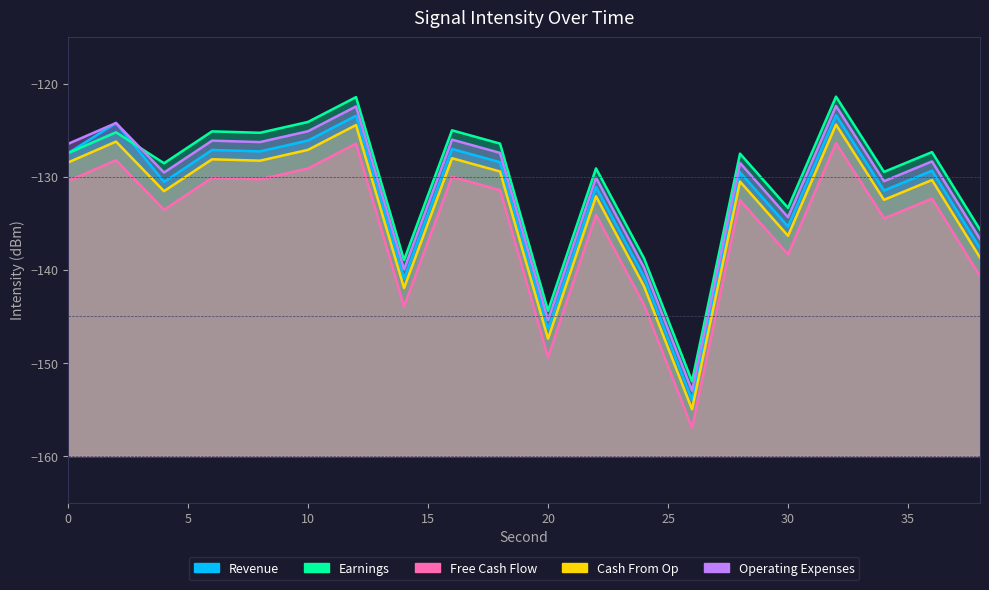

Which has a higher value, 12 or 14?

12